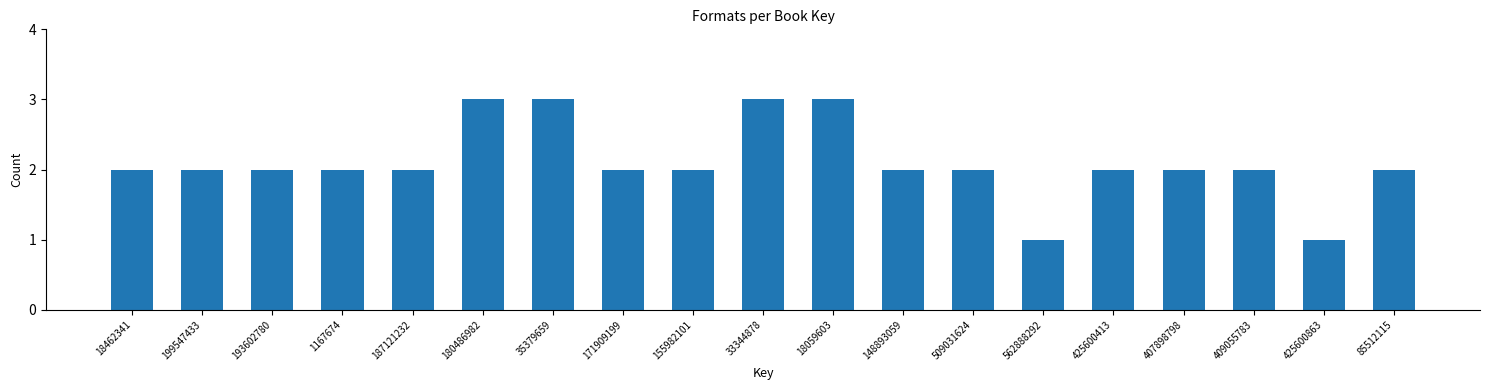

Reading left to right, extract all data points from this chart.

2	2	2	2	2	3	3	2	2	3	3	2	2	1	2	2	2	1	2